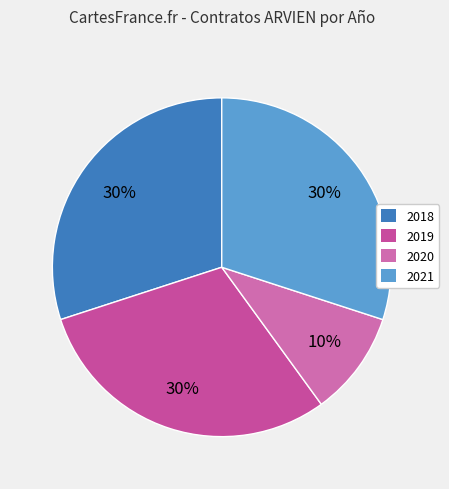

How many segments does this pie chart have?

4